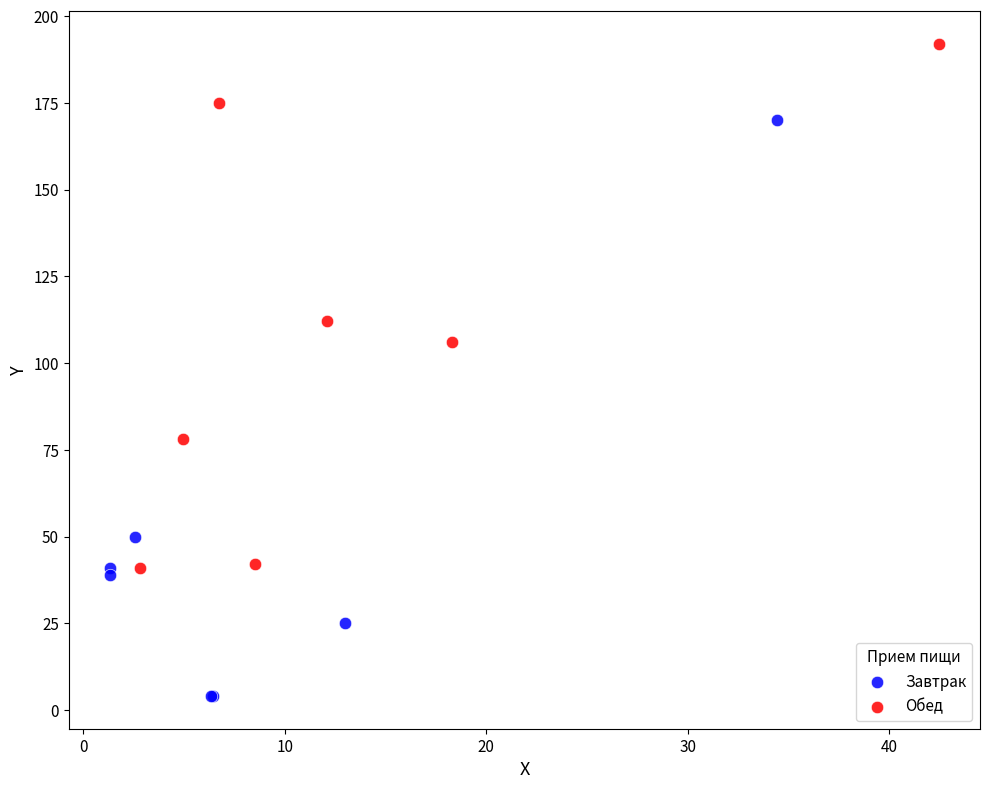

Which series reaches the minimum Y coordinate?

Завтрак